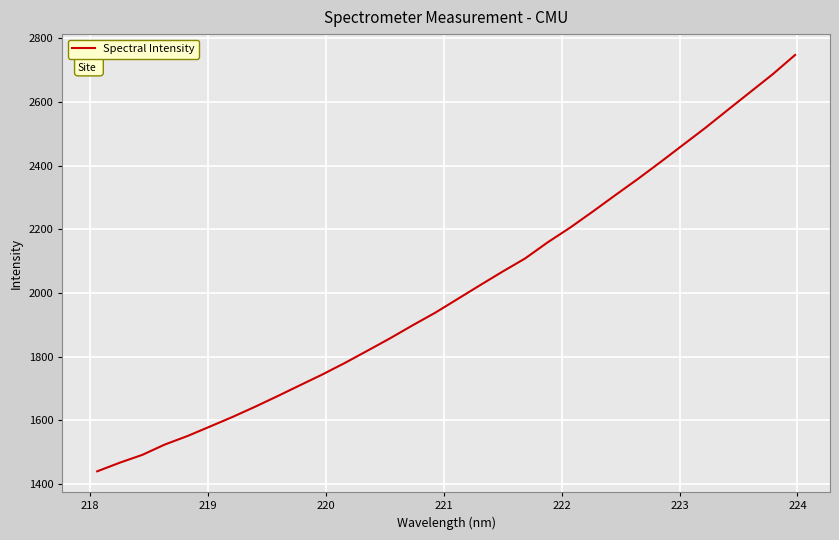

What is the maximum value shown in the chart?

2747.2